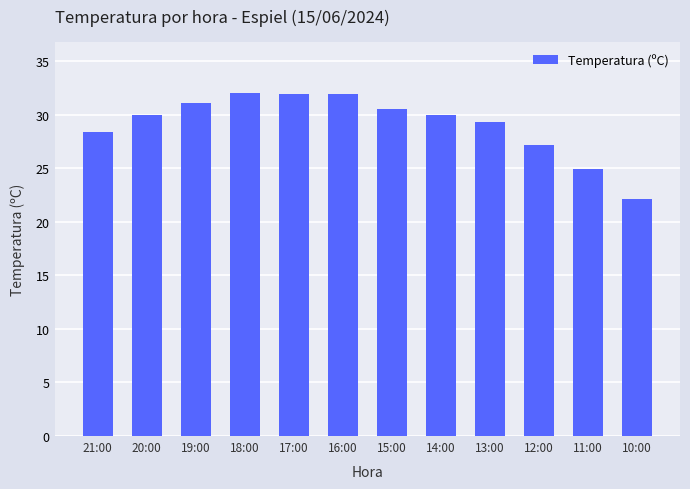

What is the sum of the values at 15:00 and 14:00?

60.5